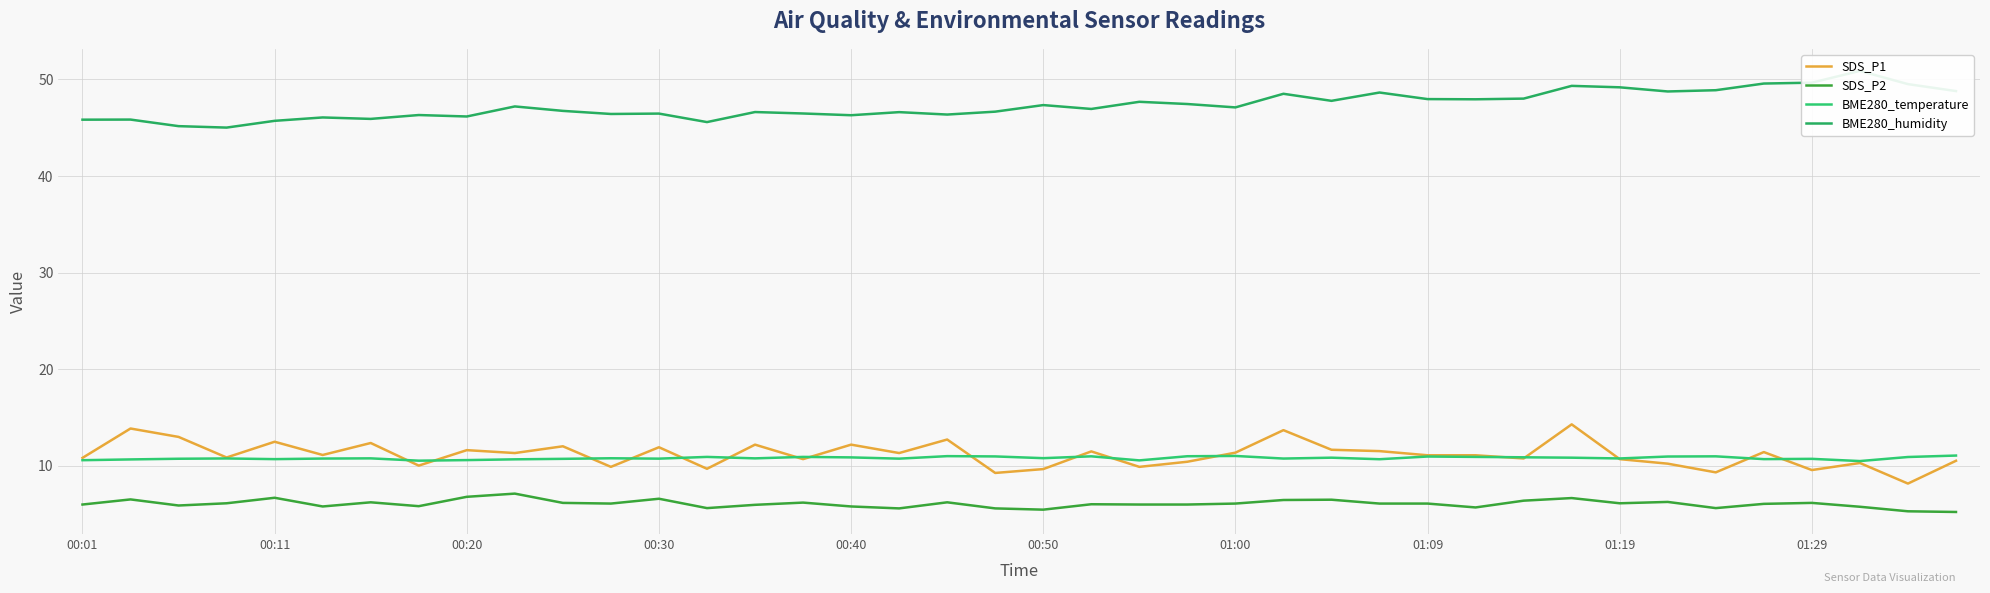

What is the minimum value for SDS_P2?

5.2